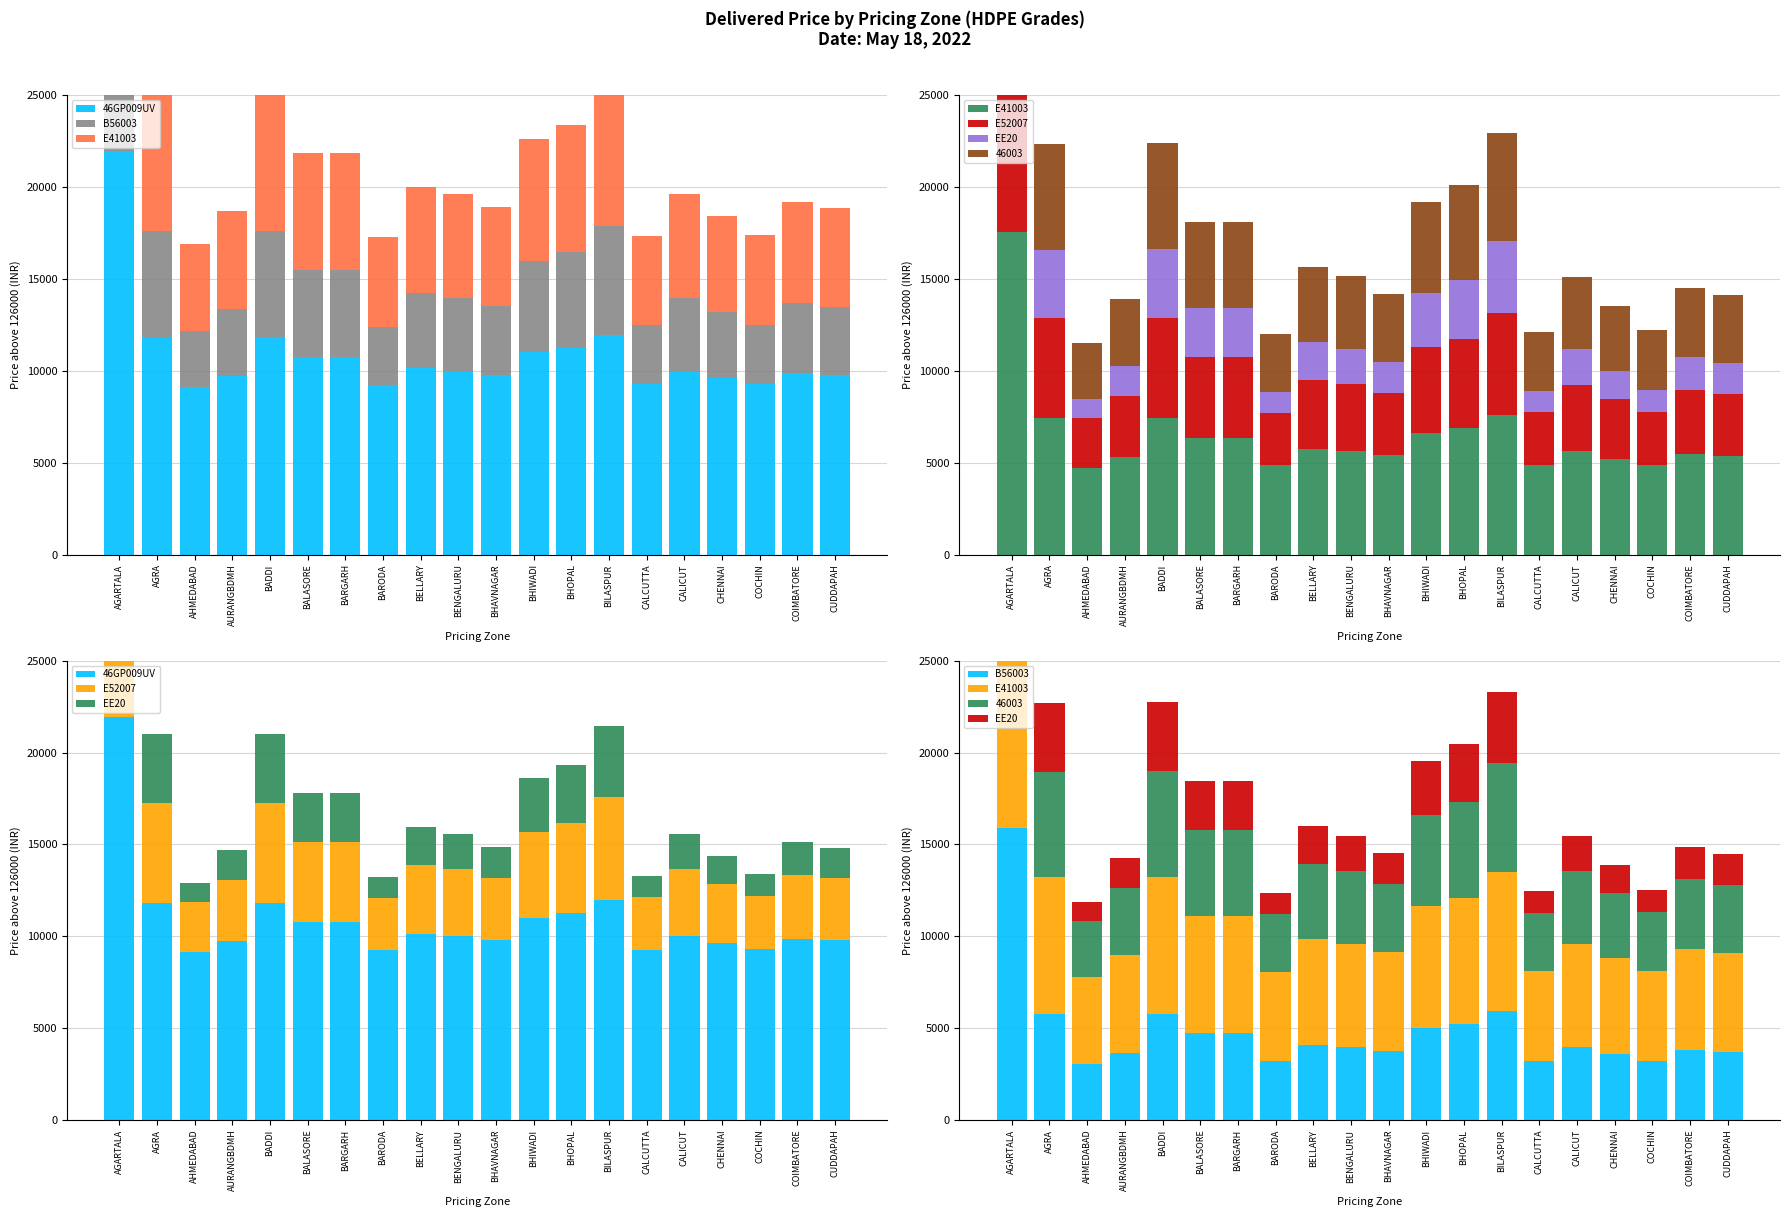

What is the sum of the E41003 values at AGRA and CALICUT?

13061